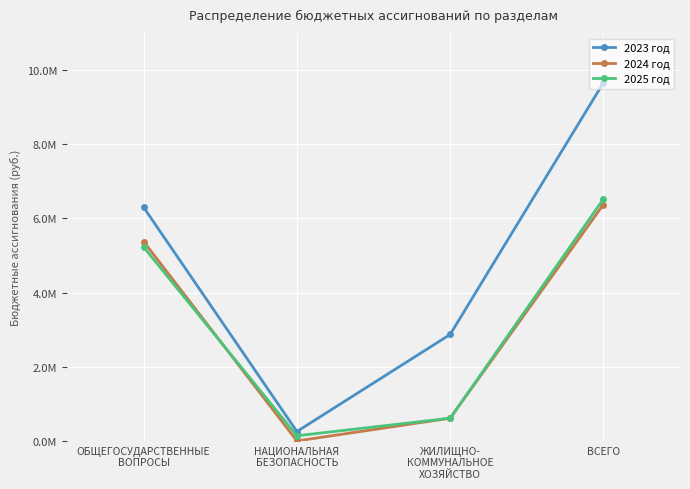

What are all the series names shown in the legend?

2023 год, 2024 год, 2025 год